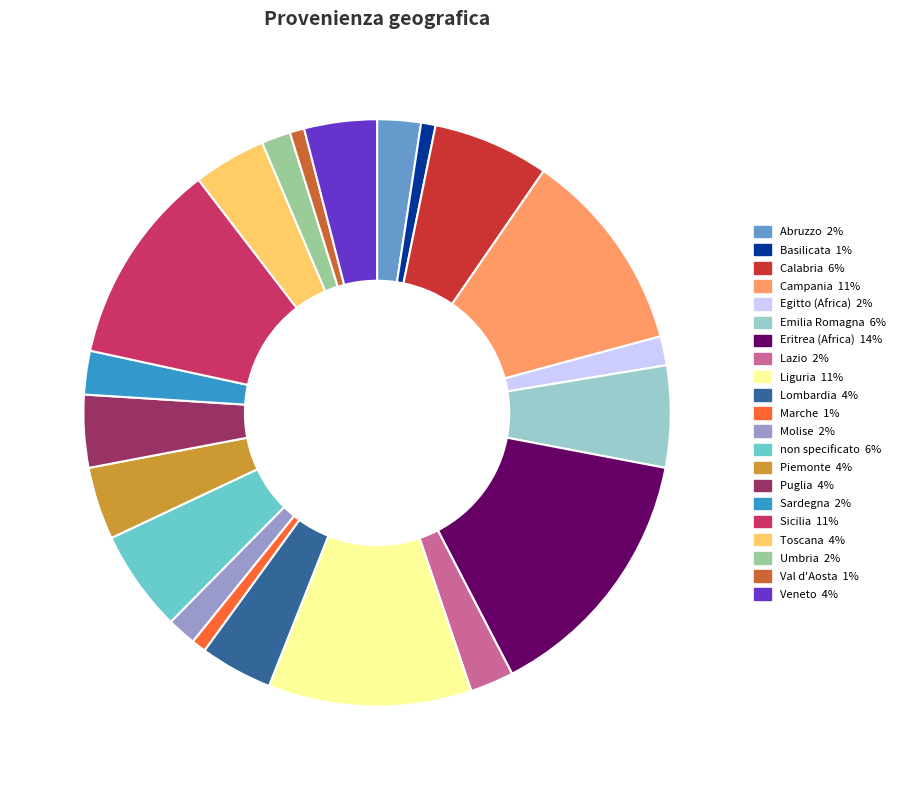

Do Sicilia and Molise together represent more than half of the pie?

No